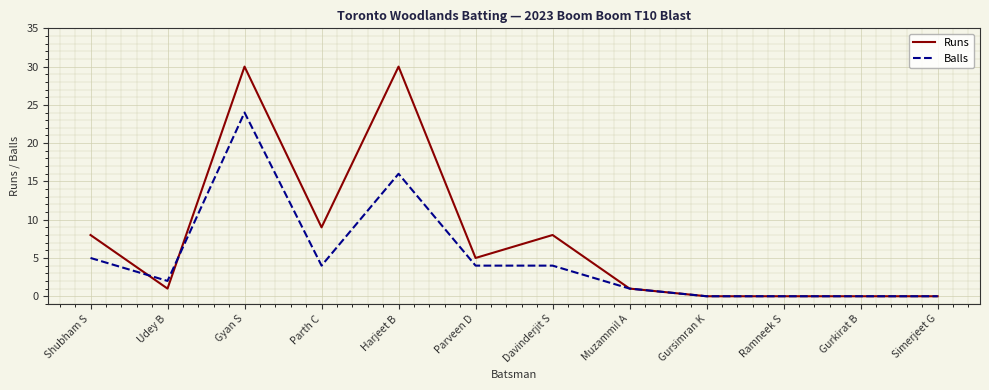

Which series has the largest range (max minus min)?

Runs